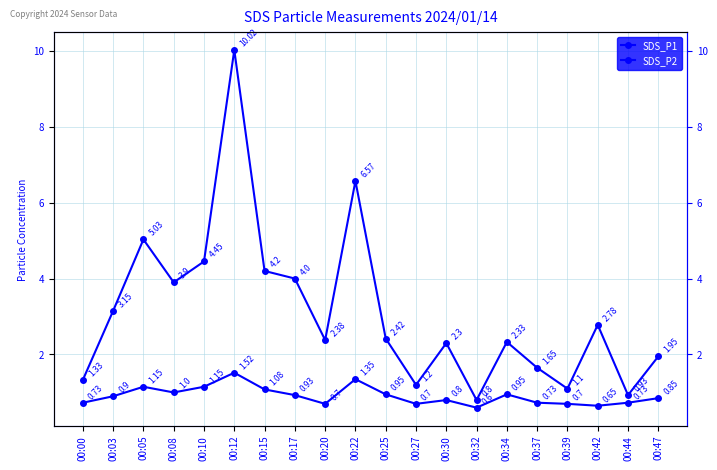

Reading left to right, transcribe all the data shown in this chart.

SDS_P1: 1.3	3.1	5.0	3.9	4.5	10.0	4.2	4.0	2.4	6.6	2.4	1.2	2.3	0.8	2.3	1.6	1.1	2.8	0.9	1.9
SDS_P2: 0.7	0.9	1.1	1.0	1.1	1.5	1.1	0.9	0.7	1.4	0.9	0.7	0.8	0.6	0.9	0.7	0.7	0.7	0.7	0.8